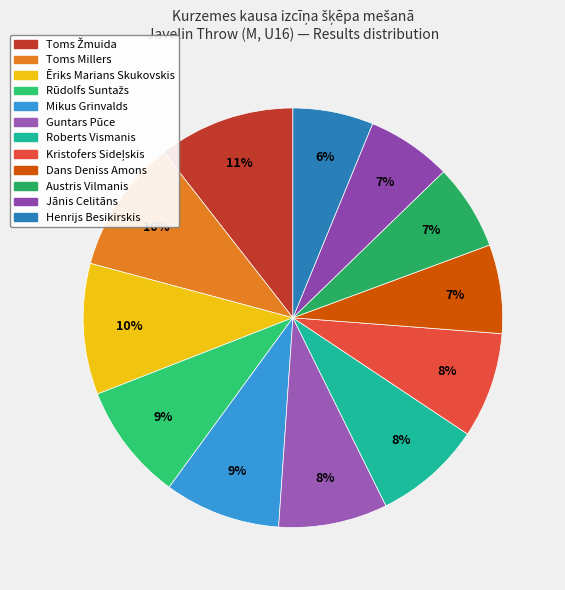

To the nearest percent, what portion does Roberts Vismanis represent?

8%